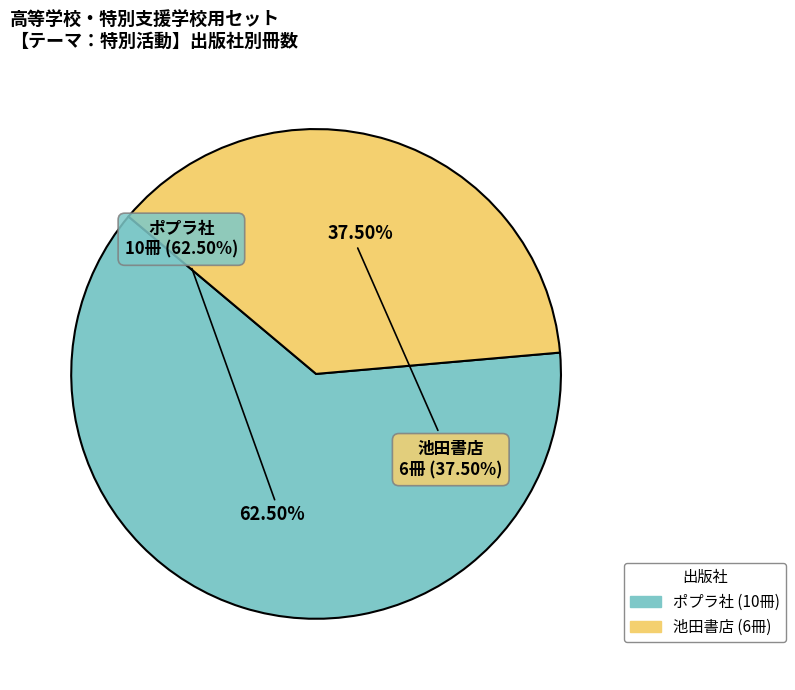

What is the smallest slice in the pie chart?

池田書店